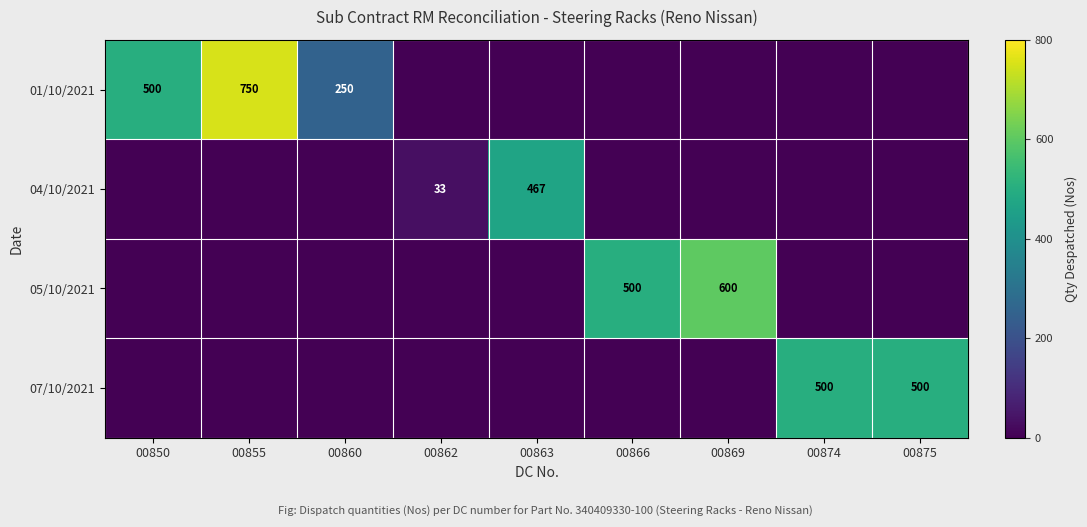

Is it true that 04/10/2021 equals 467 at 00863?

True